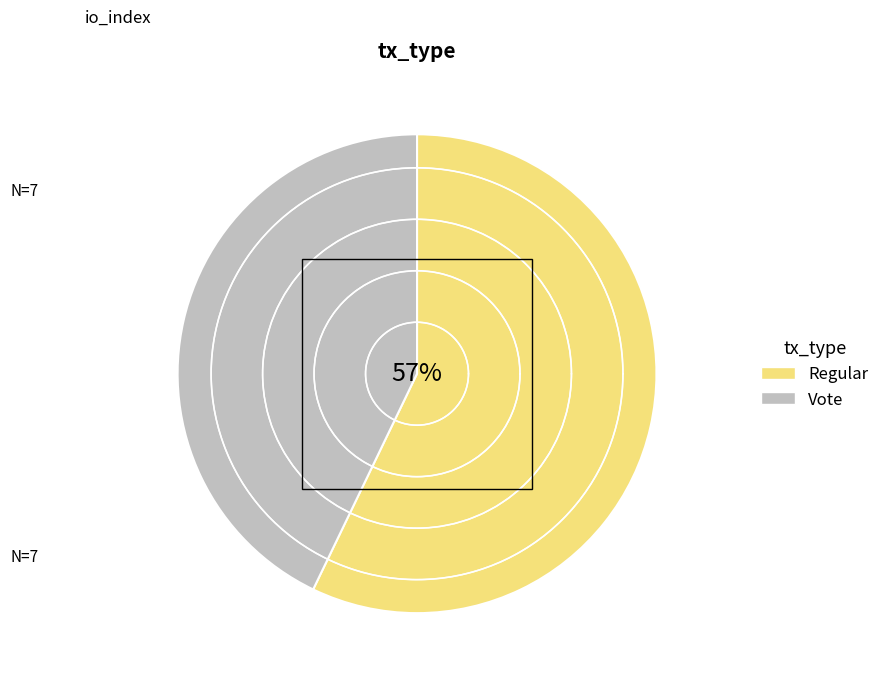

To the nearest percent, what percentage of the pie is Regular?

57%